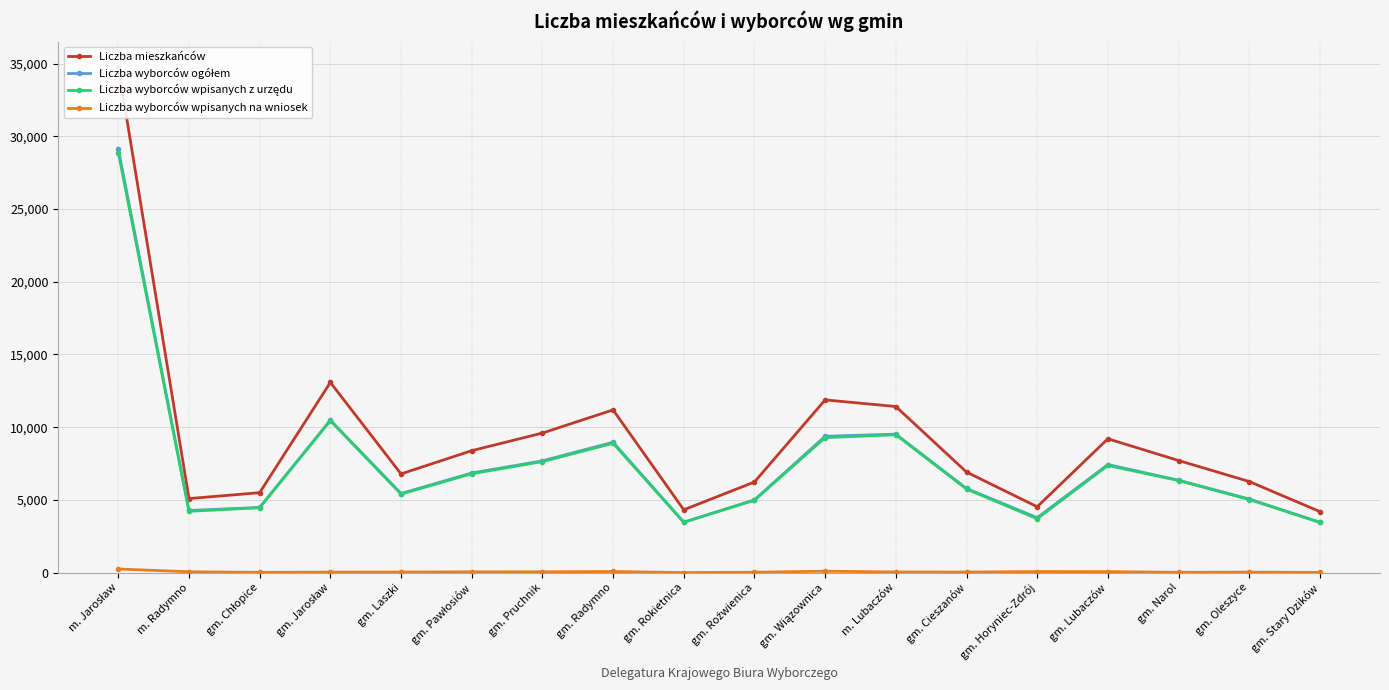

How many data points does each series have?

18